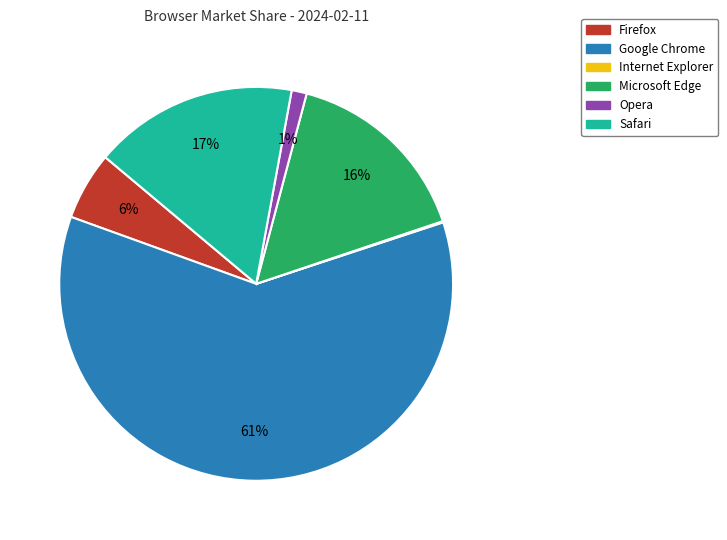

To the nearest percent, what portion does Microsoft Edge represent?

16%